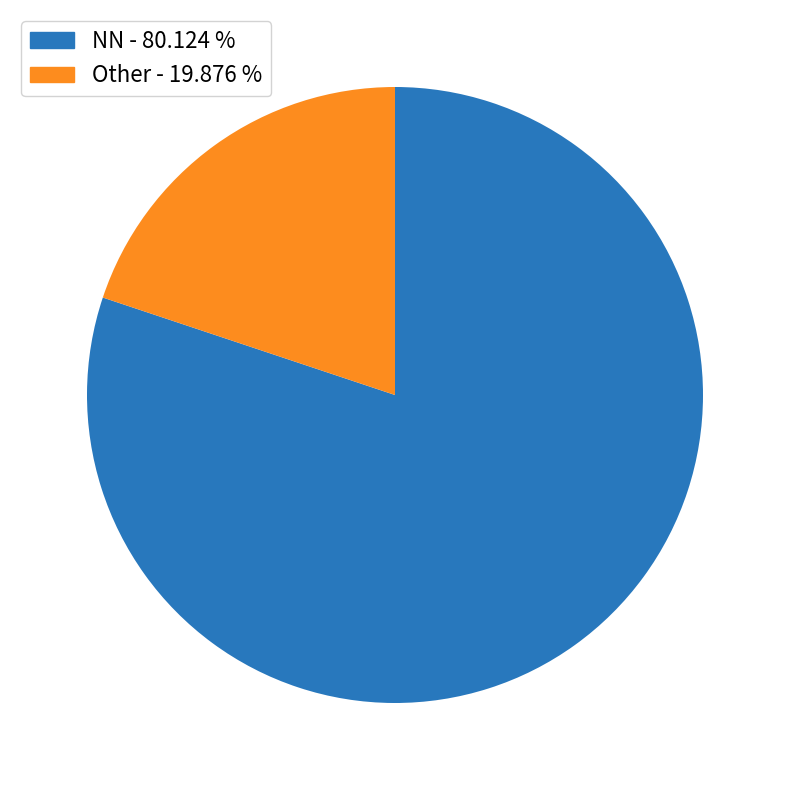

Does any single category account for the majority?

Yes